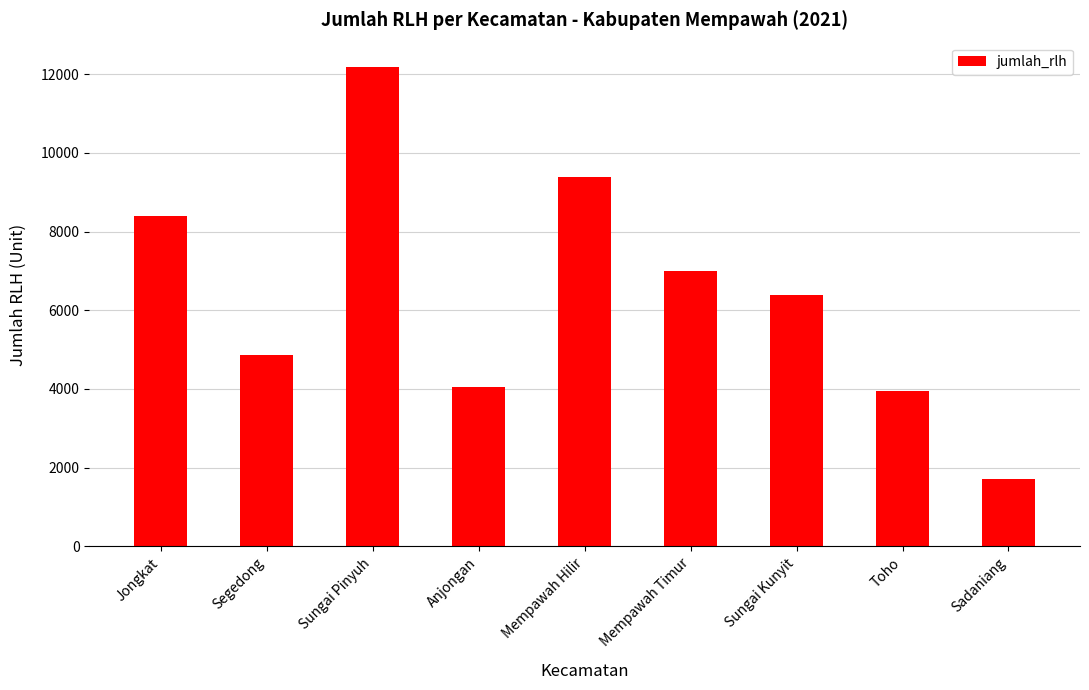

What is the maximum value shown in the chart?

12191